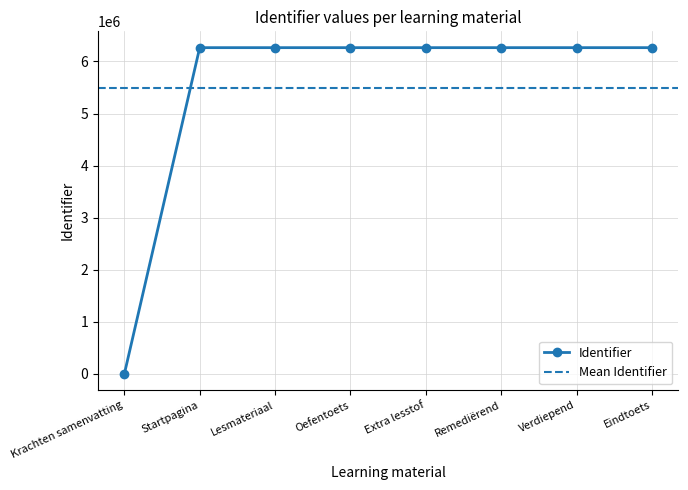

What value does the data have at Oefentoets, to the nearest 50?

6264350